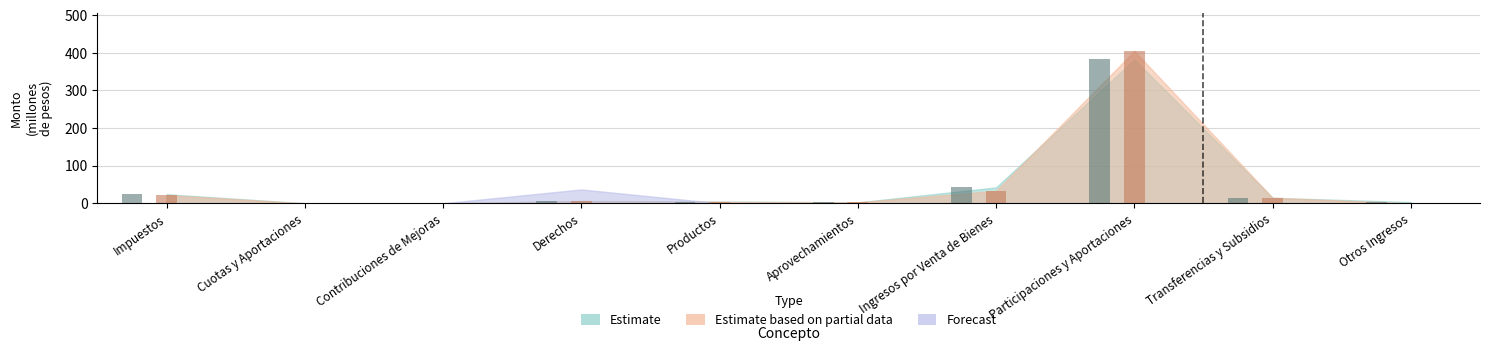

What is the difference between the second highest and second lowest values in the Estimate based on partial data series?

32.9